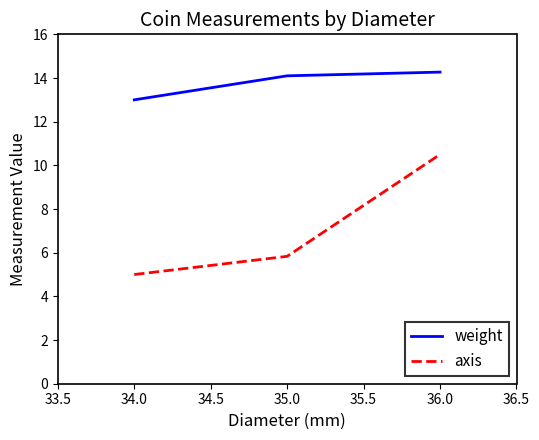

Reading right to left, what are all the values shown in this chart?

weight: 14.3	14.1	13.0
axis: 10.5	5.8	5.0